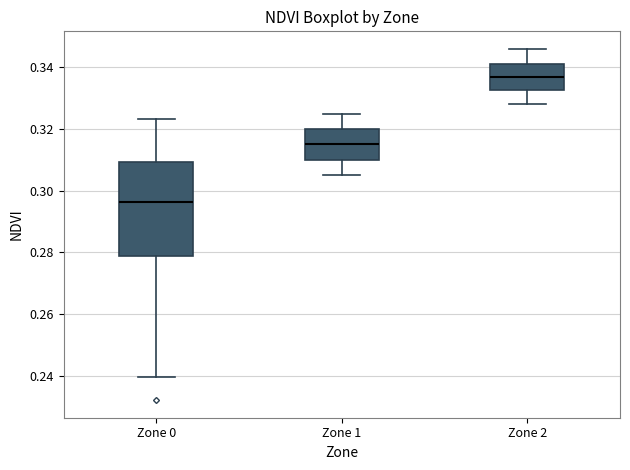

Where is the lower edge of the box for Zone 1 on the y-axis? The values are not printed on the chart, so give them approximately, as read against the axis.

0.310